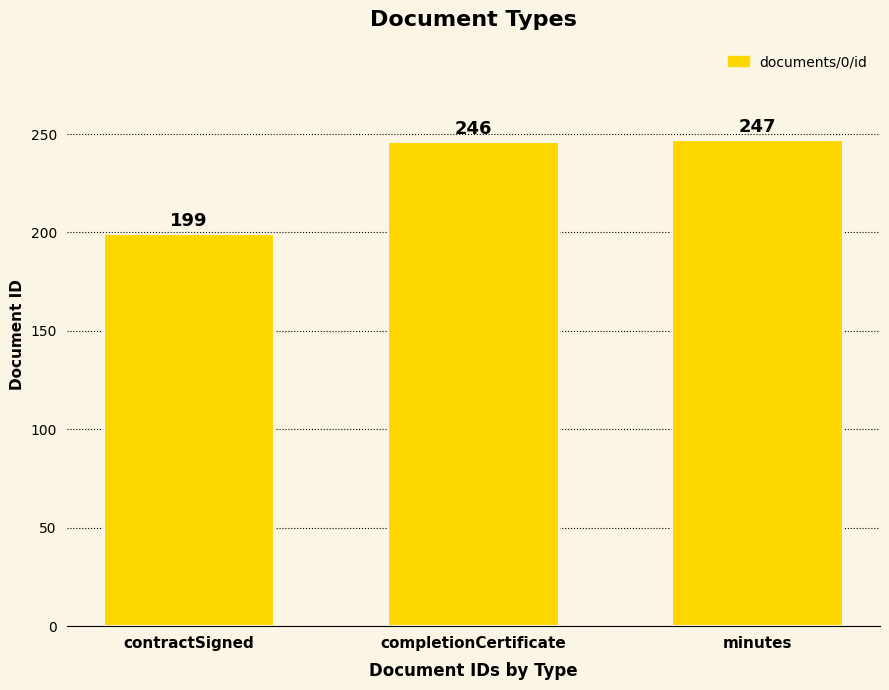

Read the value at minutes.

247